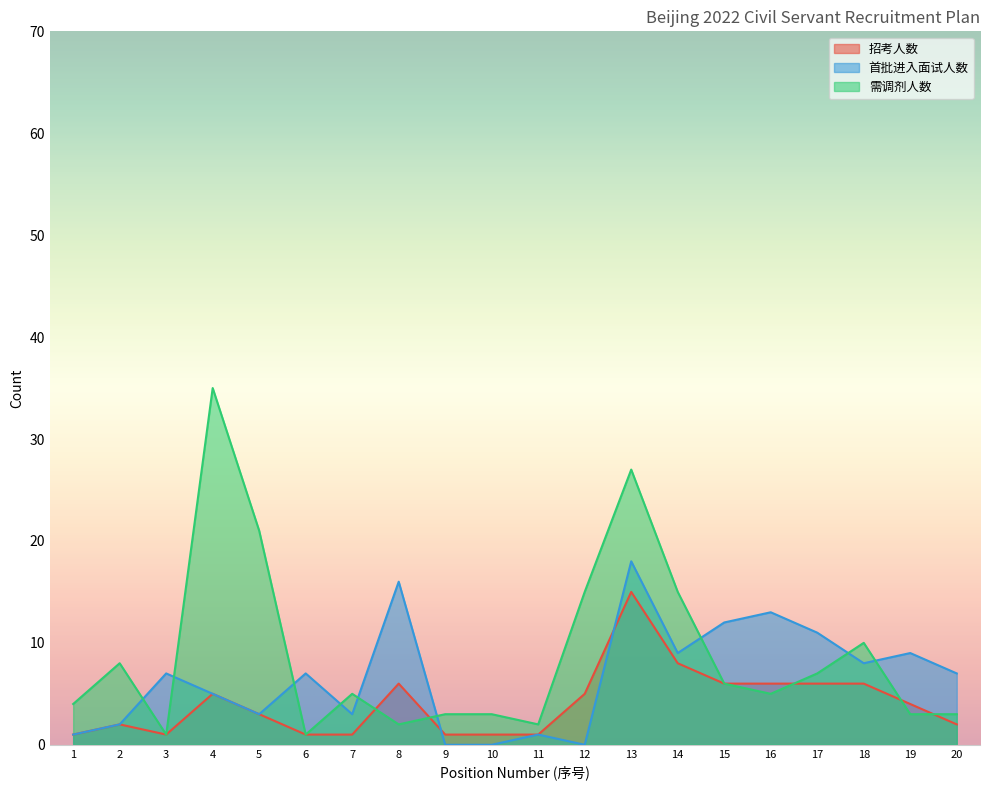

How many data points in 需调剂人数 are above 5?

9